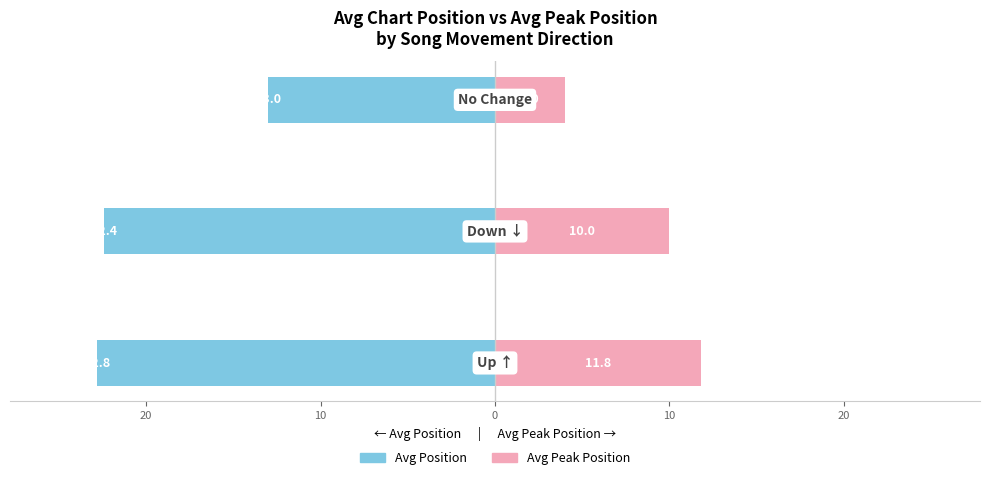

What is the value of the Avg Position bar at the 2nd from the left?

-22.4